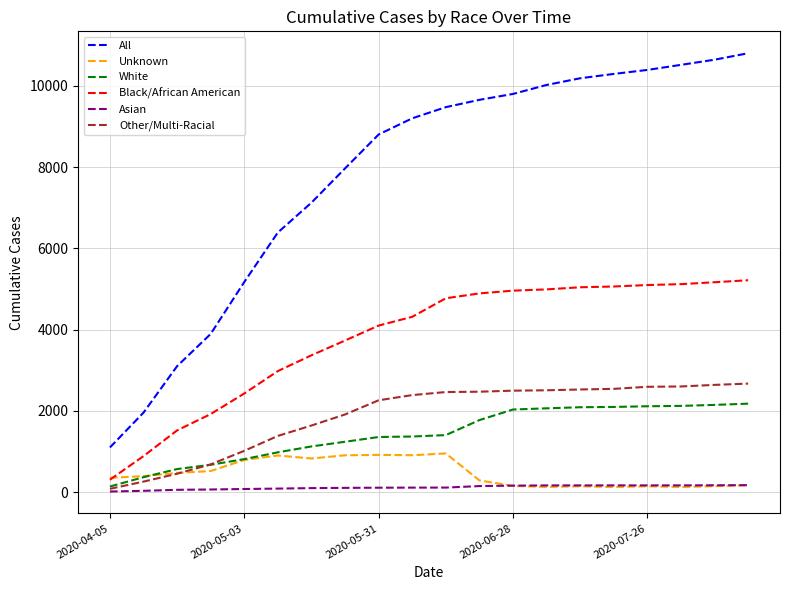

Which series has the widest spread of values?

All